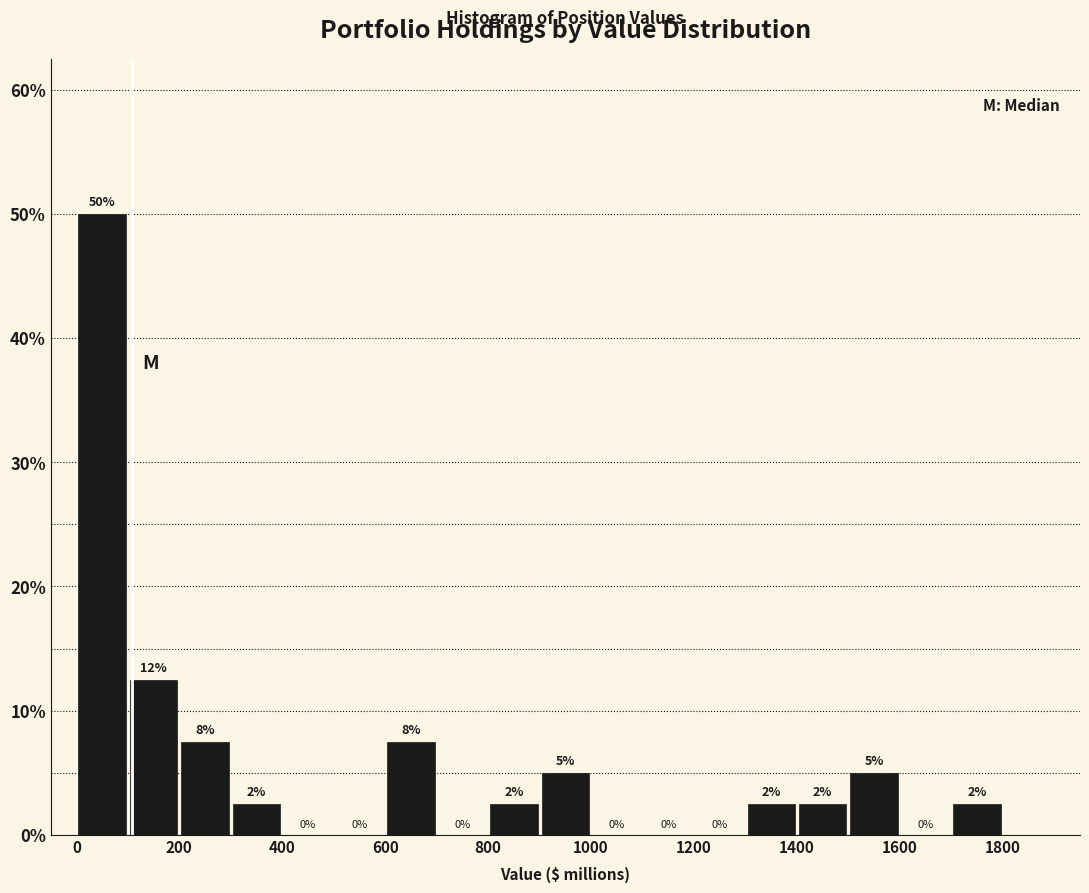

Which range on the x-axis has the tallest bar?

0 to 100